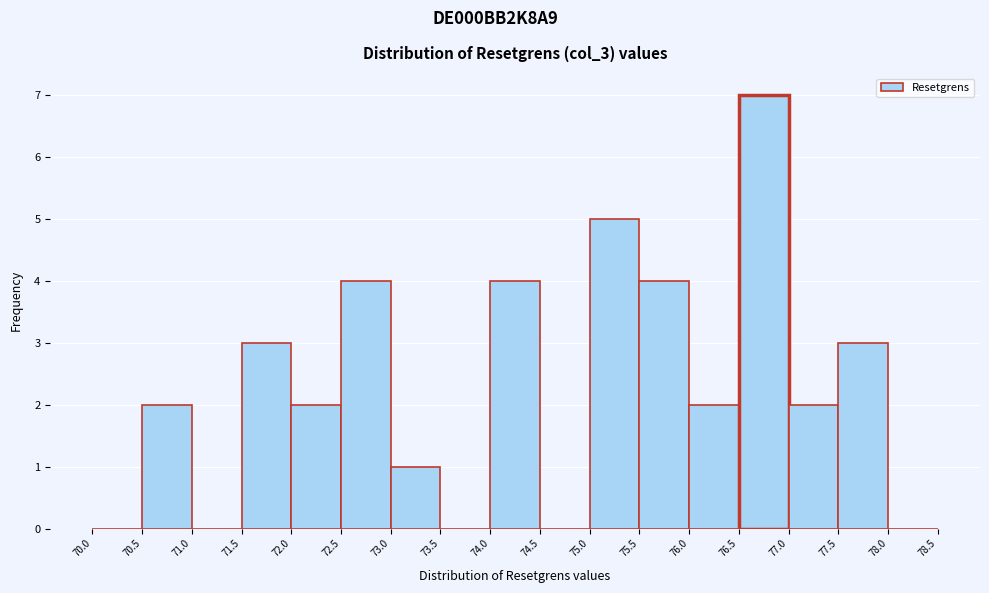

Which range on the x-axis has the tallest bar?

76.5 to 77.0